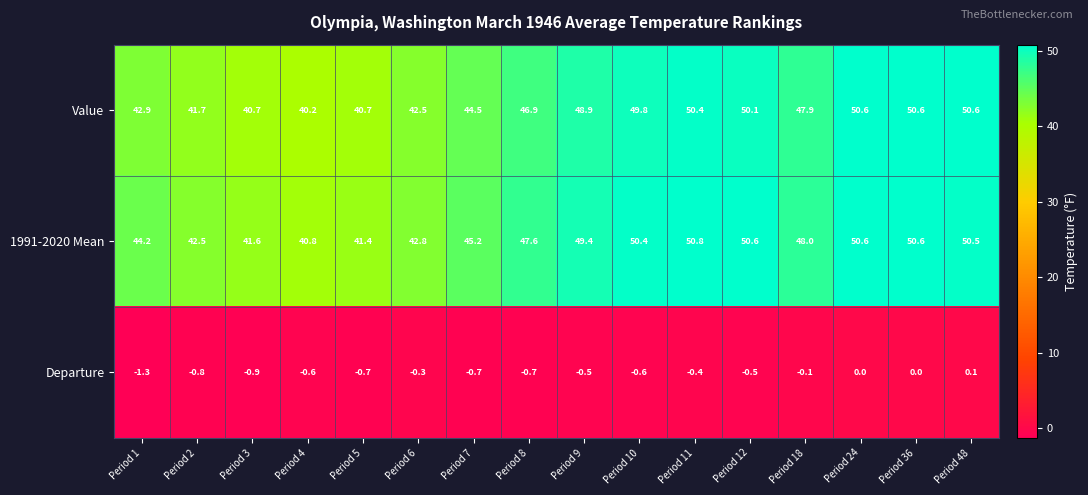

Where is 1991-2020 Mean nearest to the value 45?

Period 7